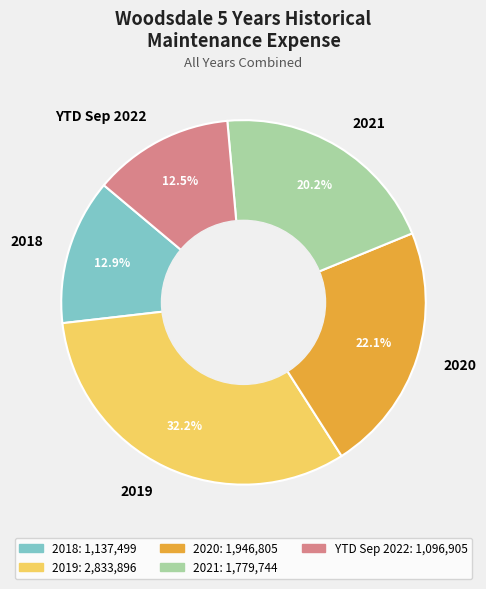

Does any single category account for the majority?

No